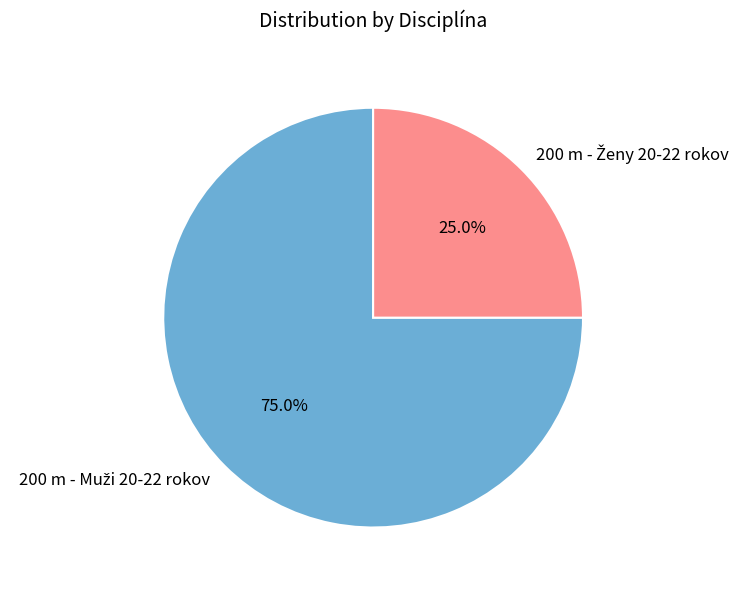

Is there a majority slice in this chart?

Yes